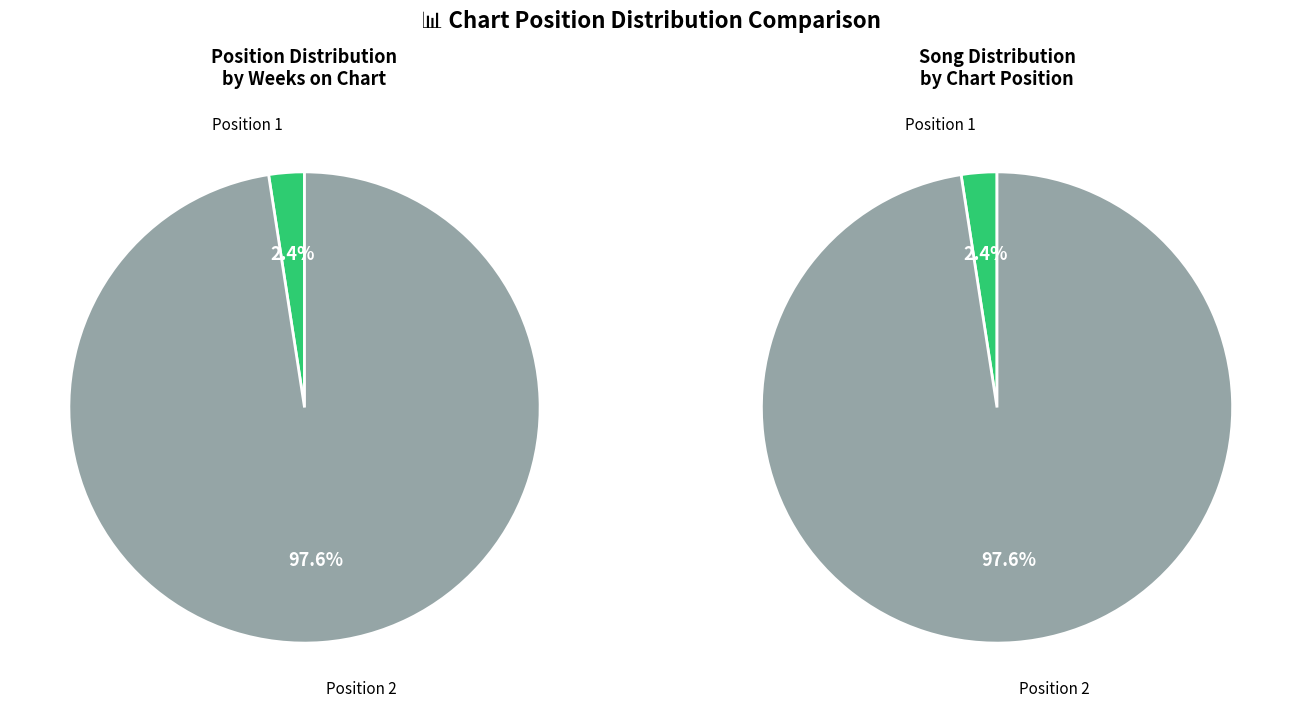

Which has a higher value, 1 or 2?

2